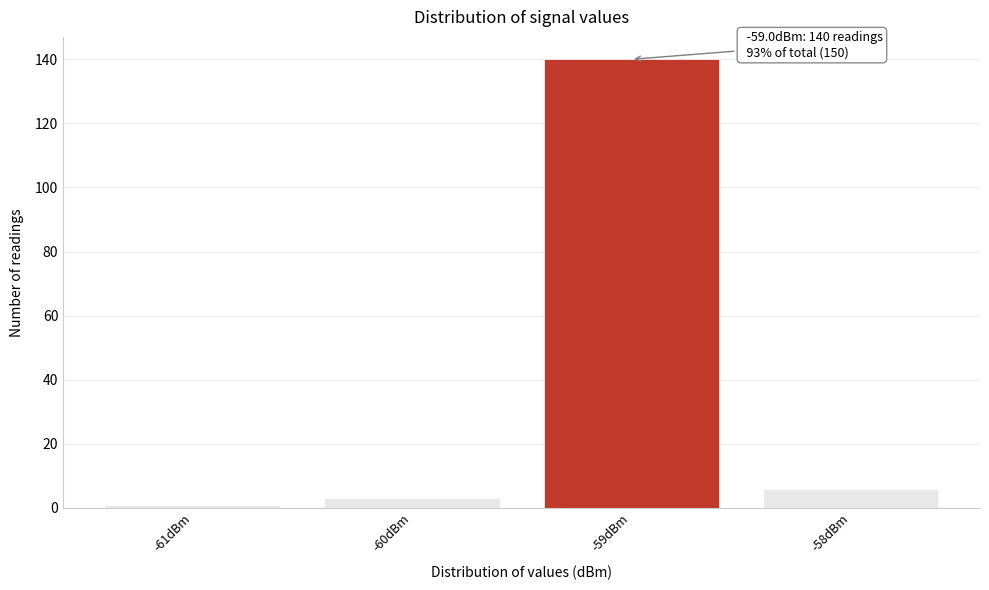

Over which range of the x-axis is the bar tallest?

-59.5 to -58.5